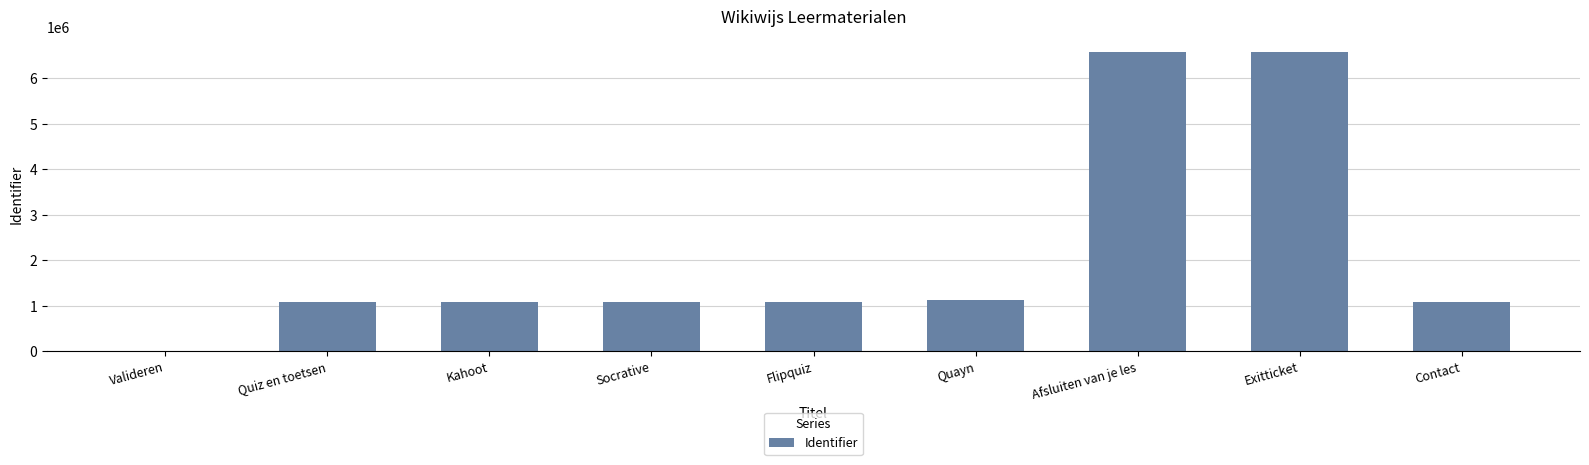

What is the sum of the values at Exitticket and Contact?

7670419